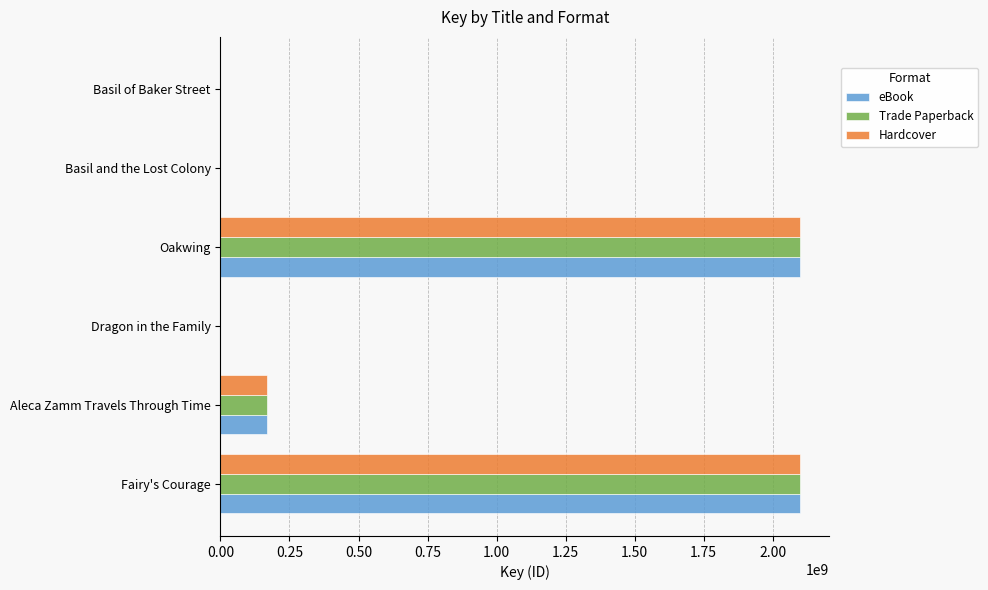

How many distinct data groups are displayed?

3